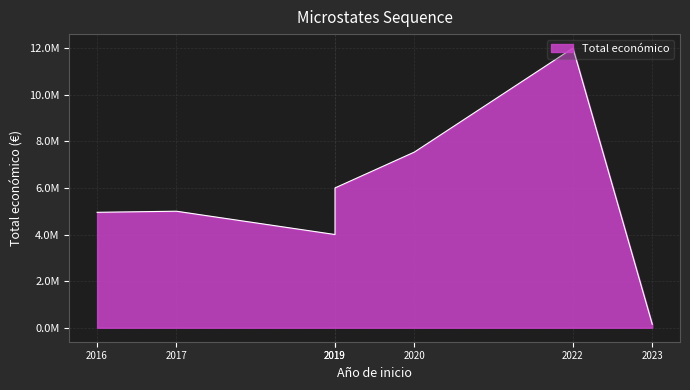

Is it true that the value at 2017 is 4999927?

True